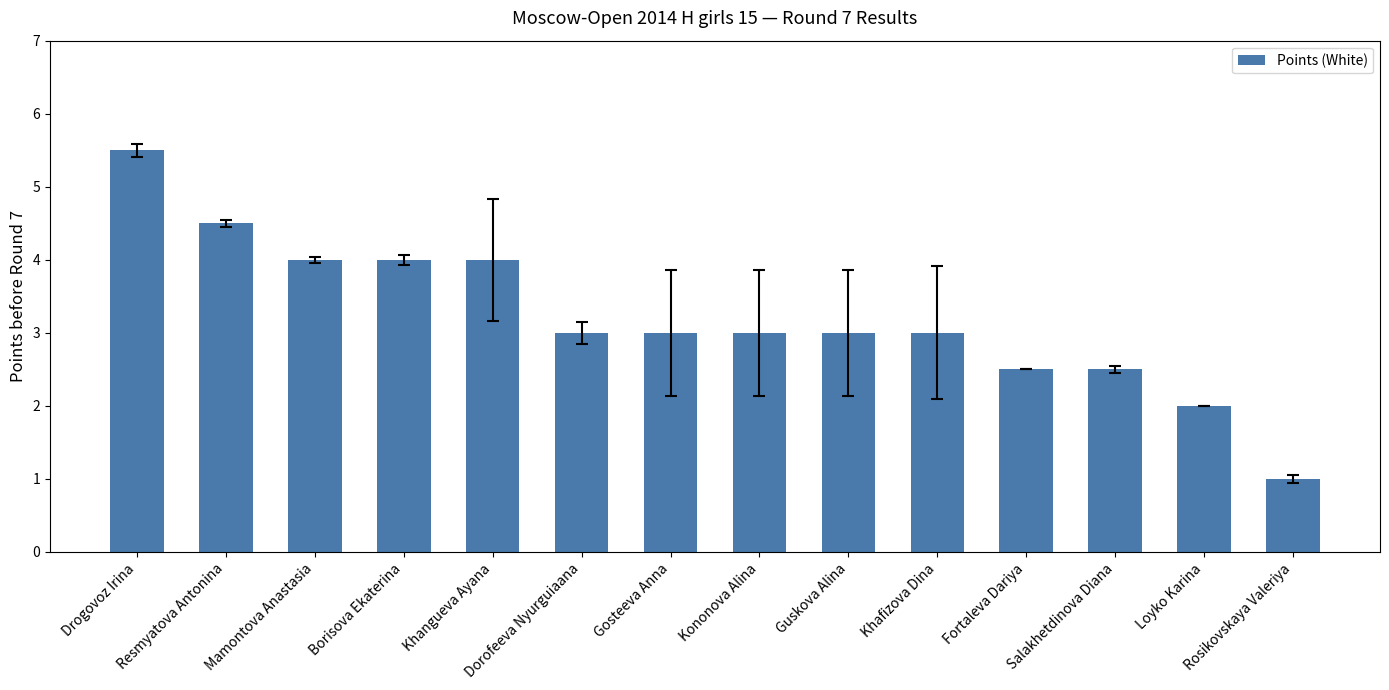

What is the label of the 8th bar from the right?

Gosteeva Anna